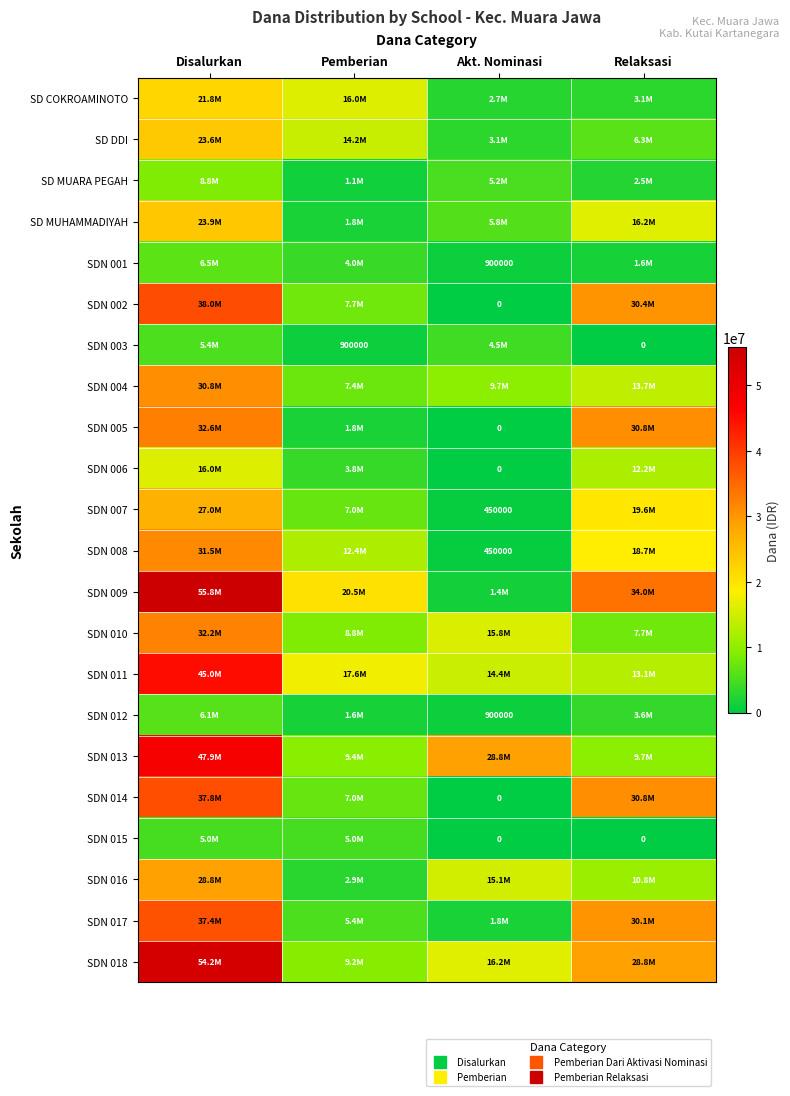

What is the sum of the SD COKROAMINOTO values at Pemberian and Relaksasi?

19125000